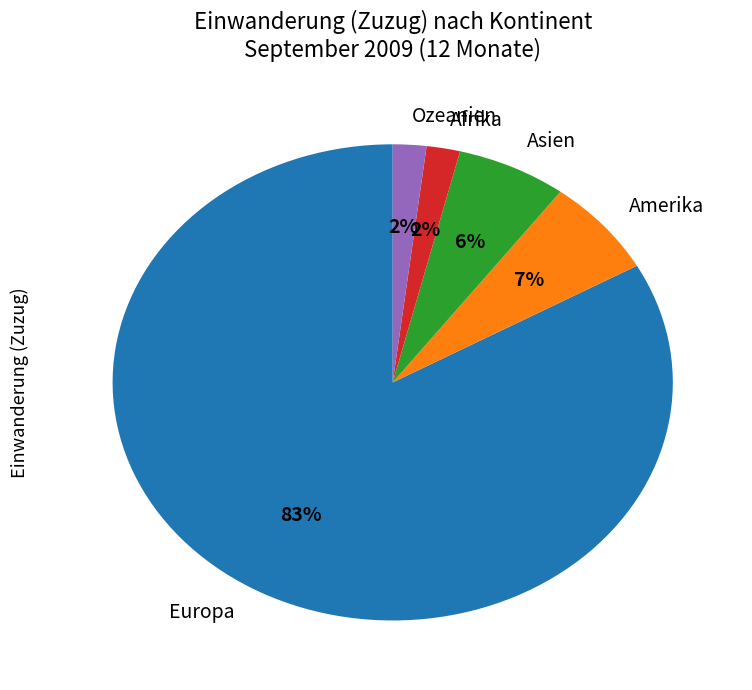

To the nearest percent, what percentage of the pie is Ozeanien?

2%